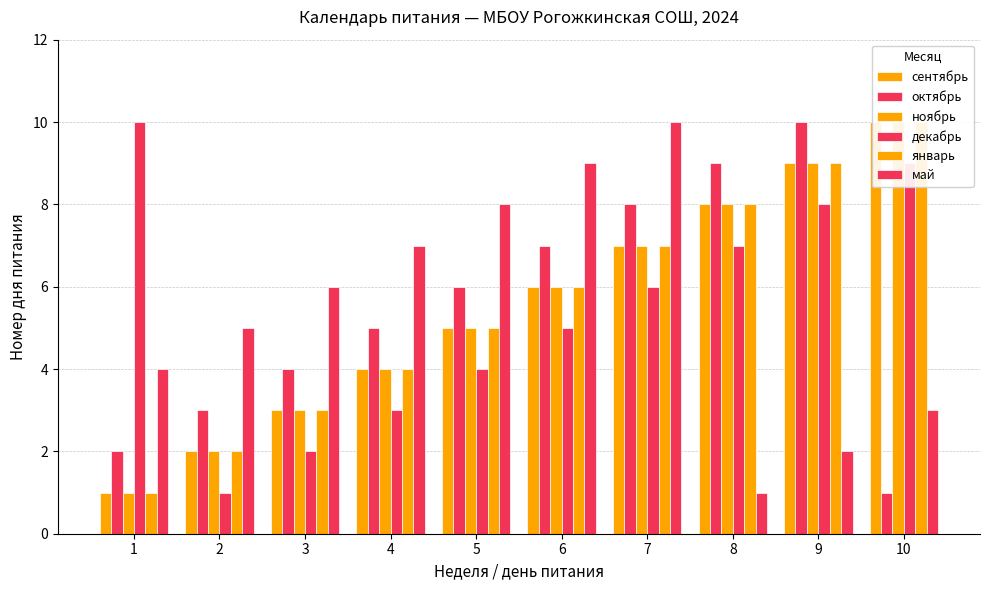

True or false: ноябрь has a value of 5 at 5.

True